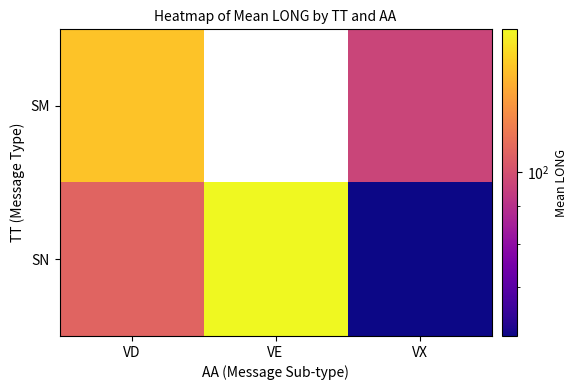

At VE, list the series in order from largest to smallest.

SM, SN